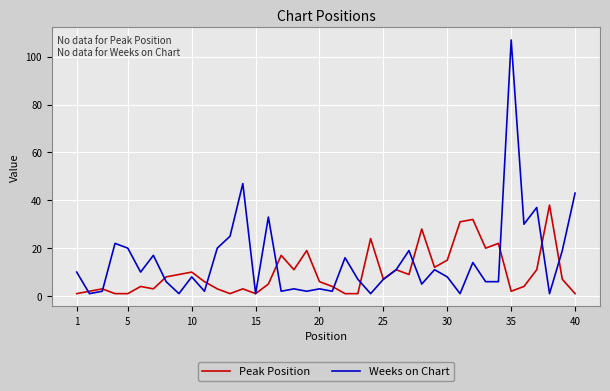

List the series in order of their overall mean, lowest first.

Peak Position, Weeks on Chart